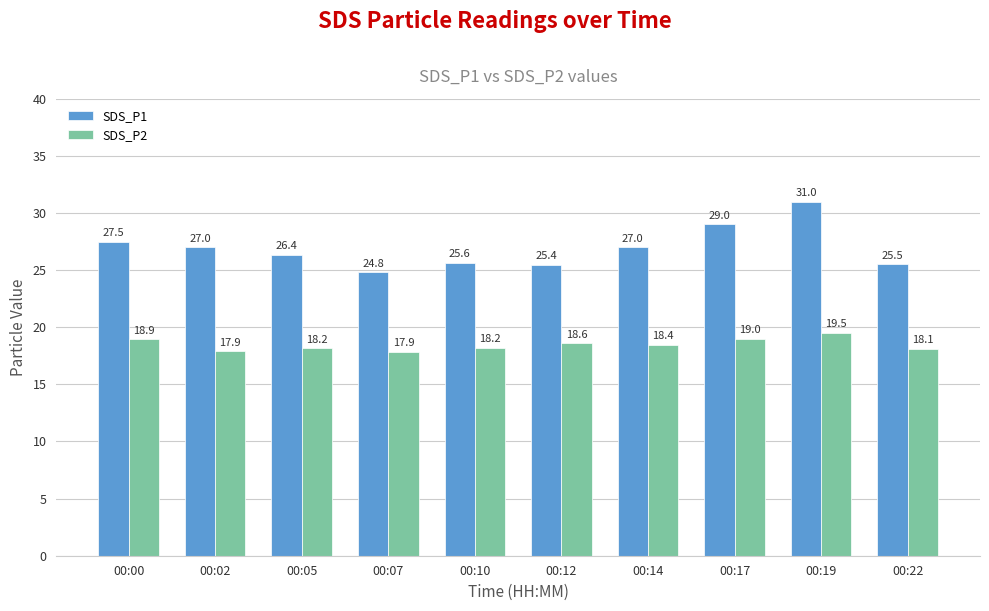

The value of SDS_P2 at 00:07 is 17.9. True or false?

True